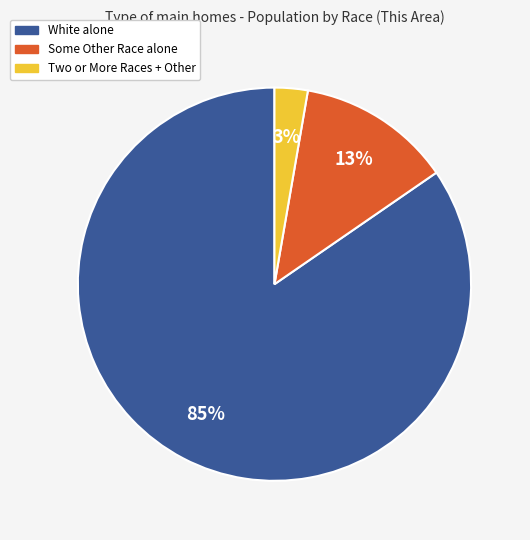

To the nearest percent, what is the average slice percentage?

33%